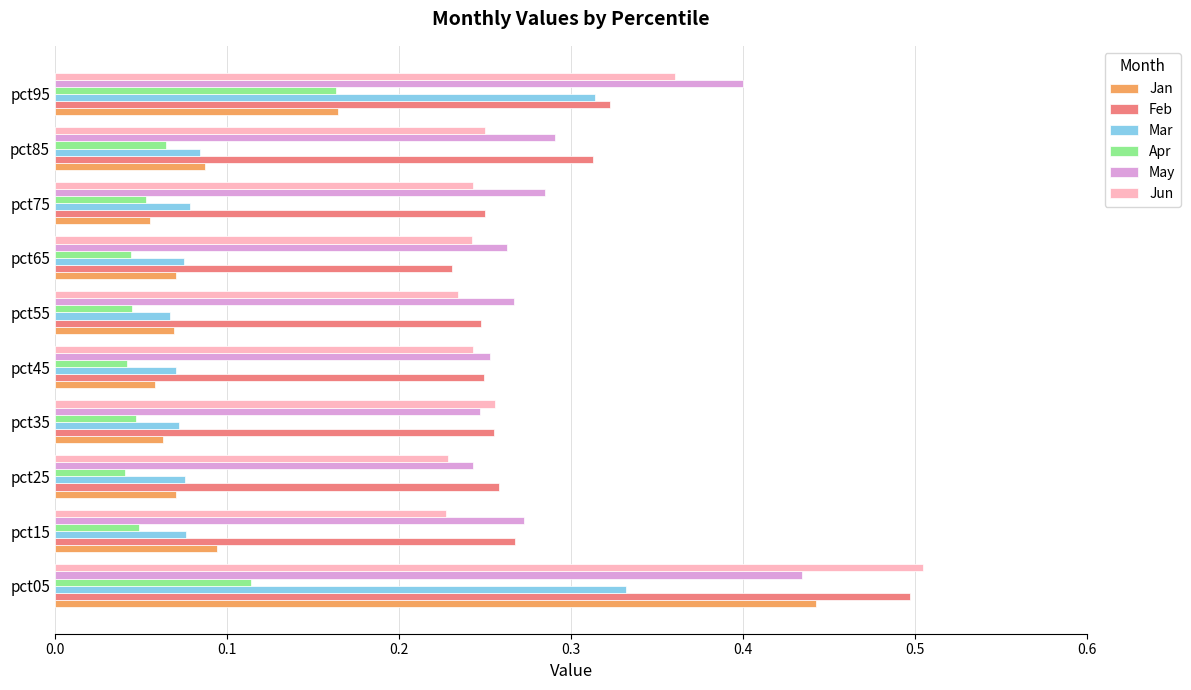

The value of May at pct05 is 0.3. True or false?

False